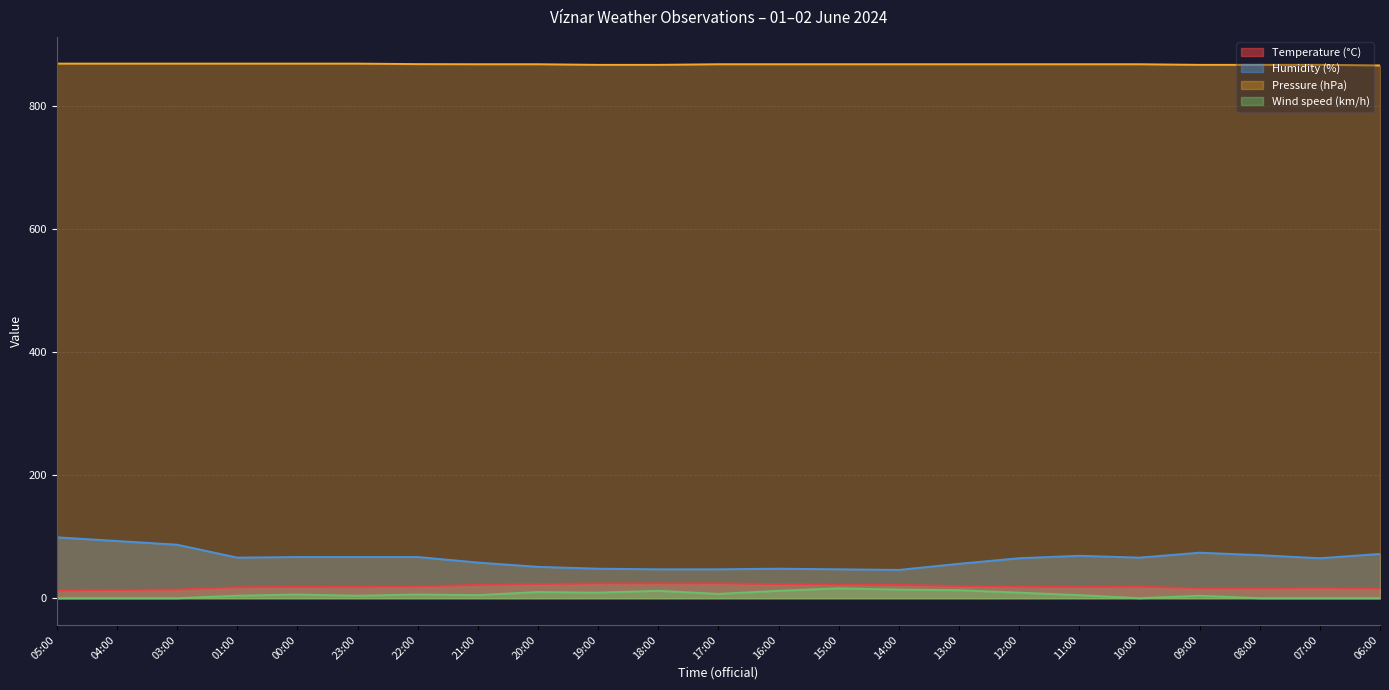

What is the difference between the maximum and minimum values in the Pressure (hPa) series?

2.9